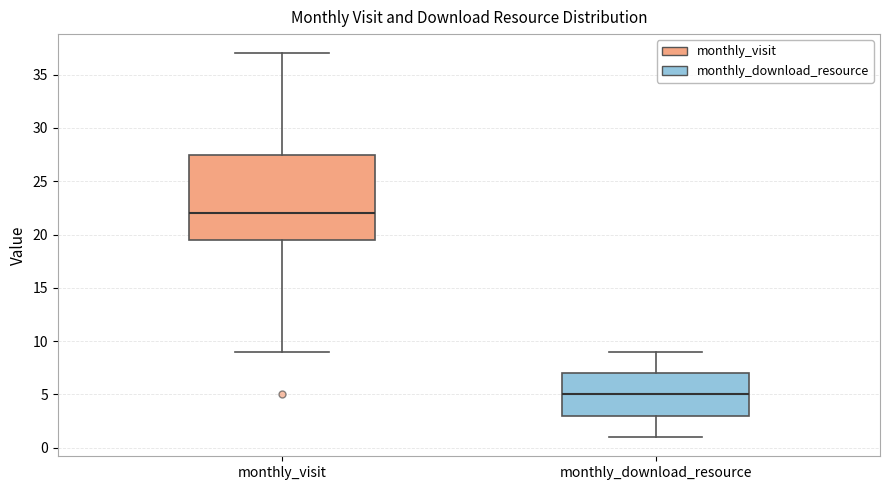

Reading left to right, read every box against the y-axis: the position of its median line, the range the box covers, and the ends of its whiskers. The values are not printed on the chart, so give them approximately, as read against the axis.

monthly_visit: median 22.0, box 19.5 to 27.5, whiskers 9.0 to 37.0
monthly_download_resource: median 5.0, box 3.0 to 7.0, whiskers 1.0 to 9.0